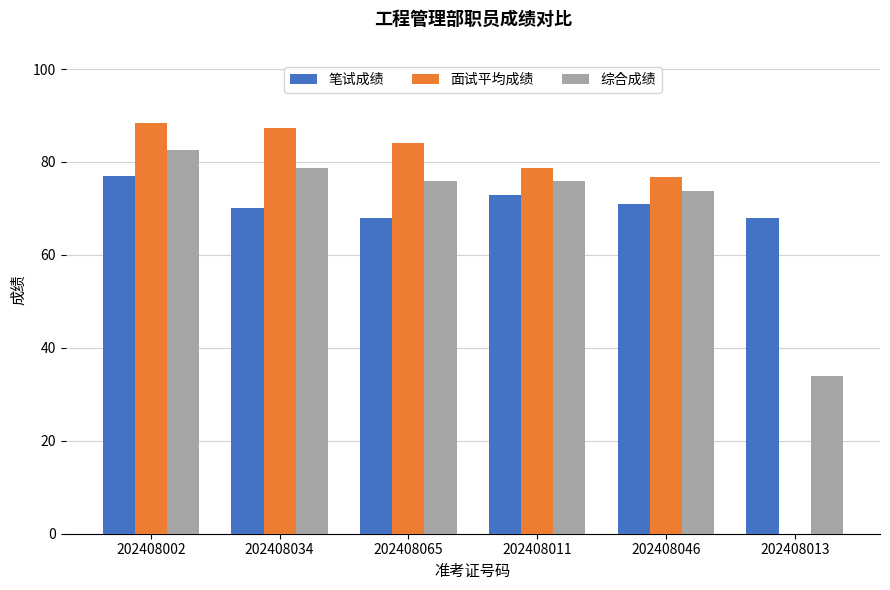

The 面试平均成绩 series shows 0.0 at 202408013. True or false?

True